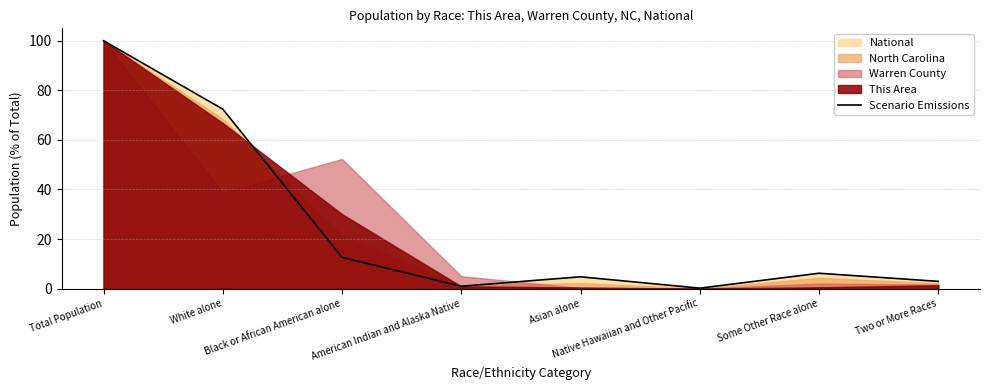

Does the chart display data point markers on the line(s)?

No